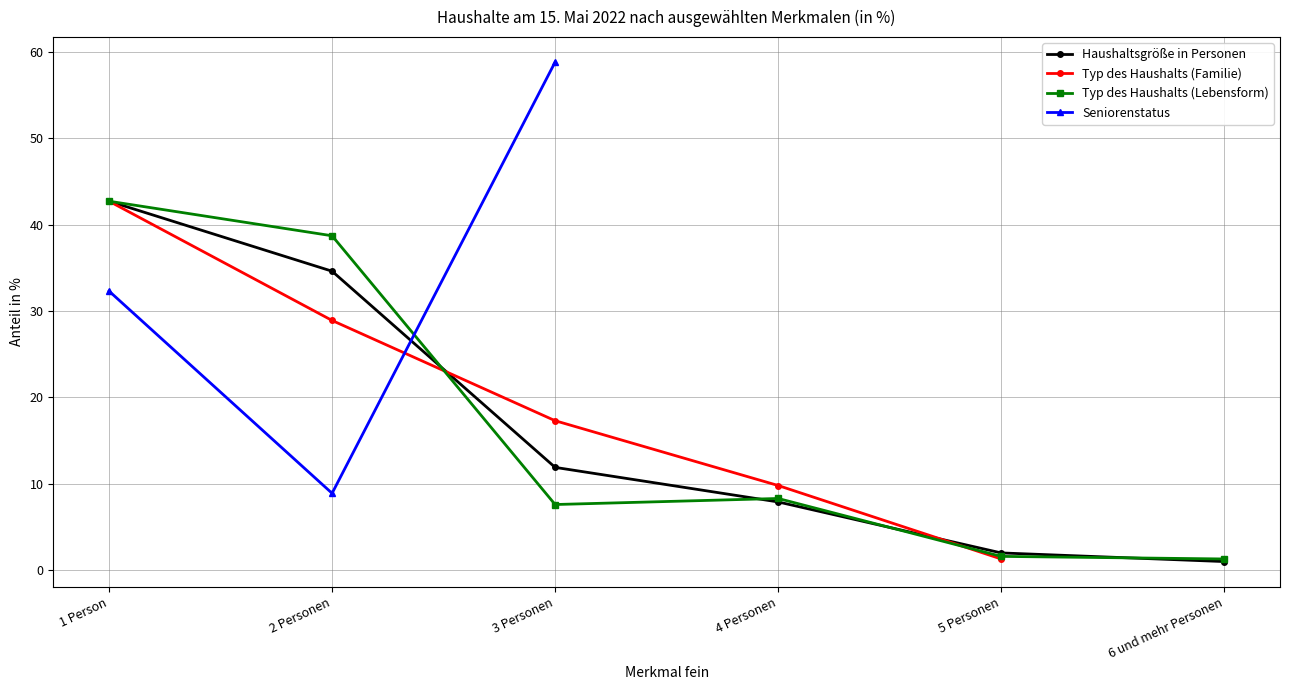

What is the value of the Seniorenstatus point at the 2nd from the left?

8.9